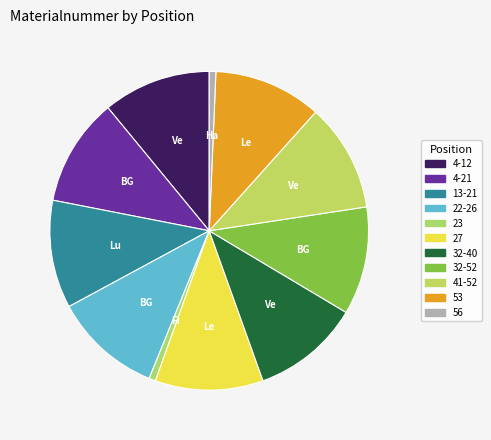

Is the sum of 22-26 and 4-12 greater than half?

No